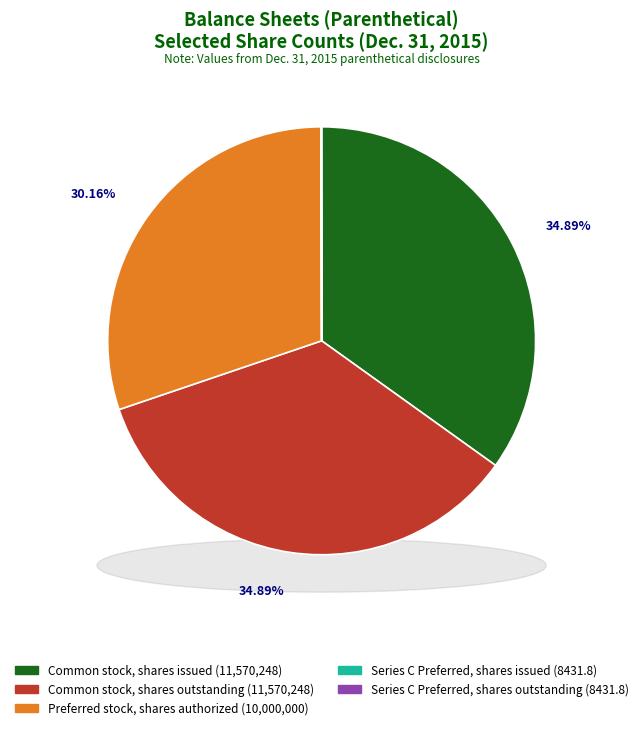

To the nearest percent, what is the average slice percentage?

20%